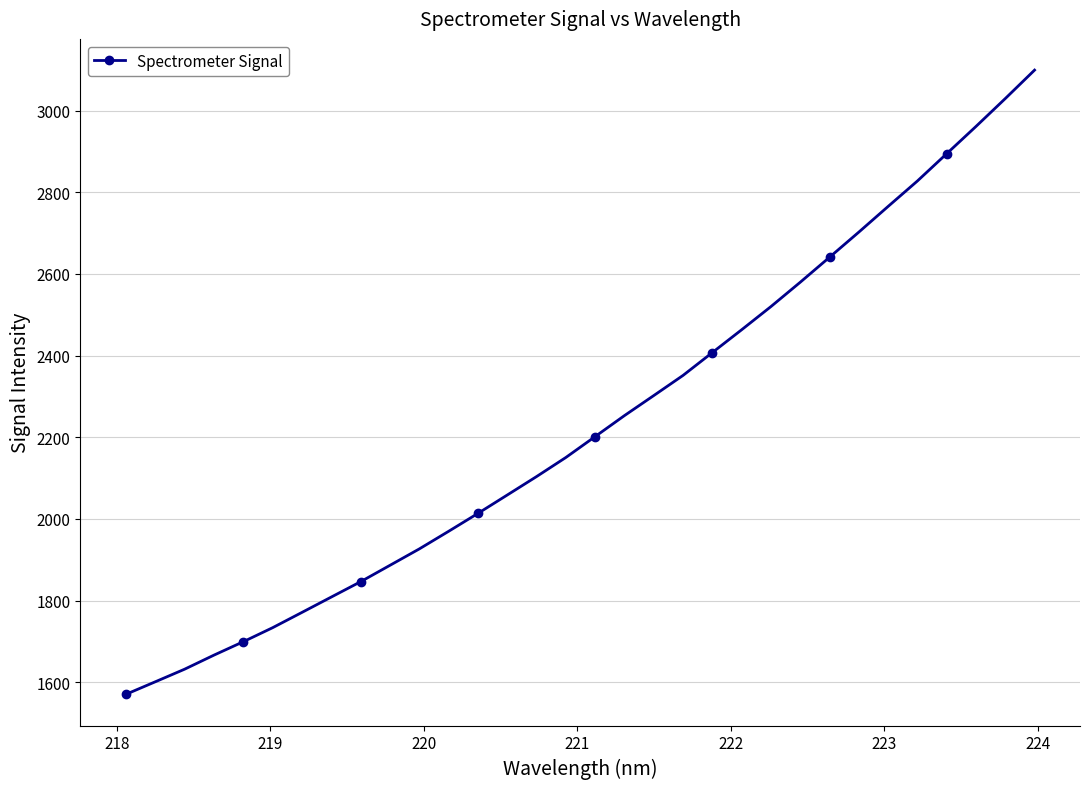

What is the sum of all values?

71433.3